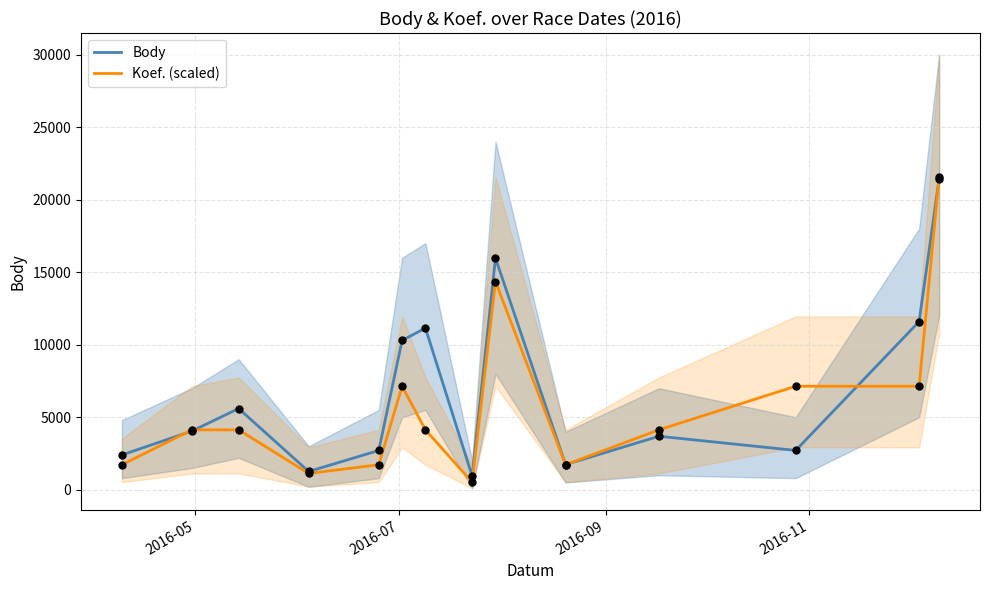

At how many categories does at least one series exceed 1036?

13